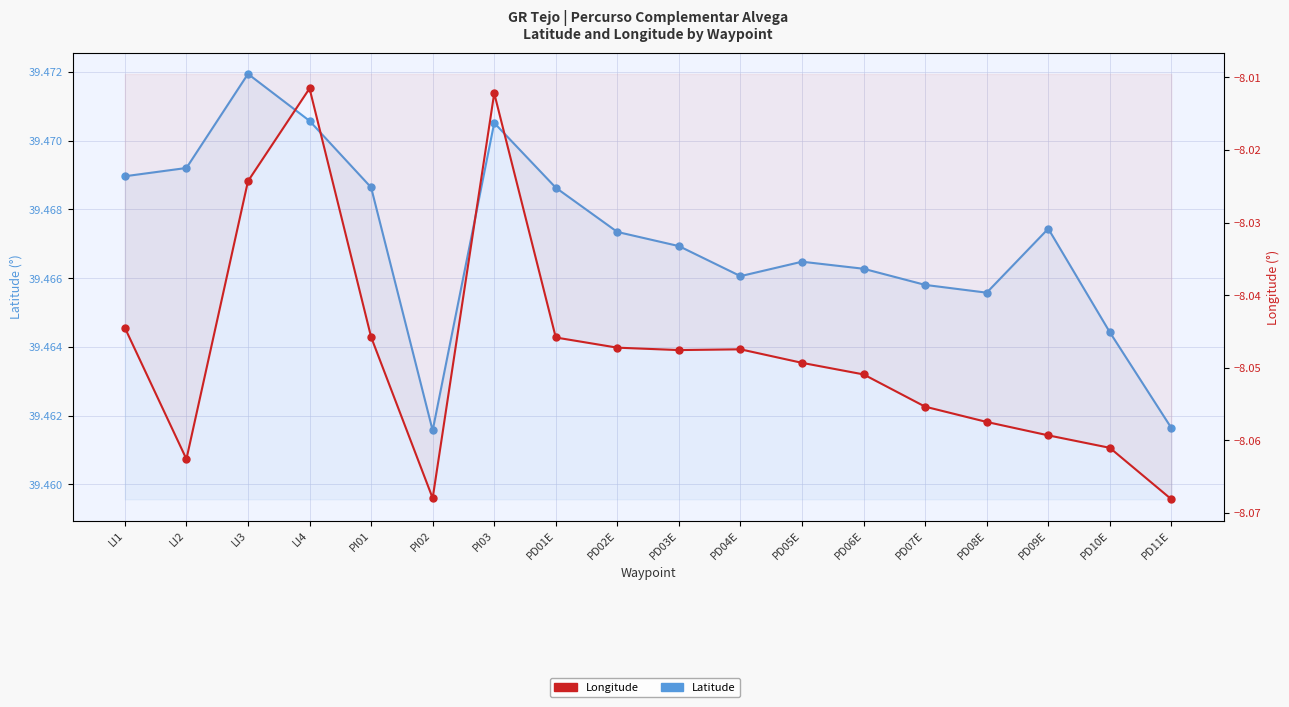

Which series contains the highest Y value?

Latitude